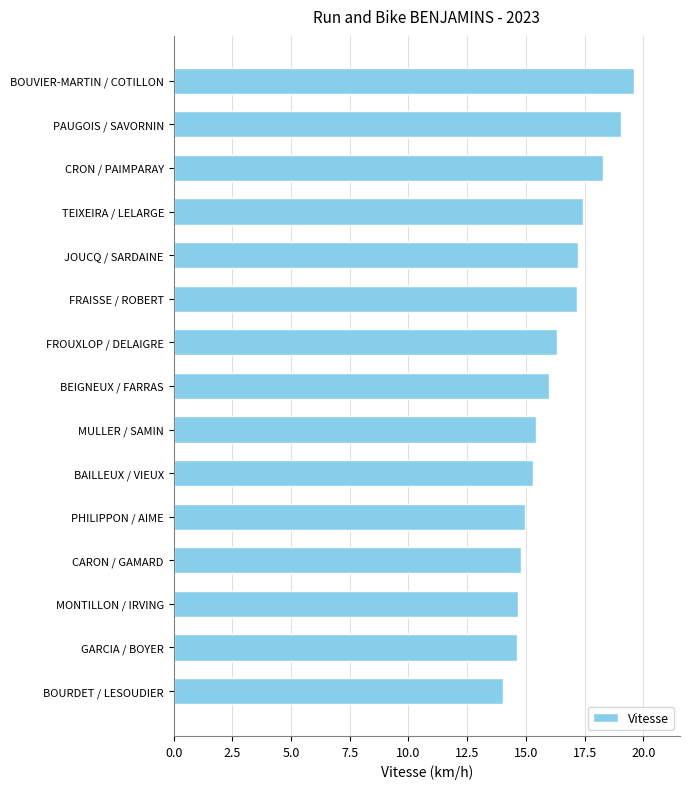

What position from the top is TEIXEIRA / LELARGE?

4